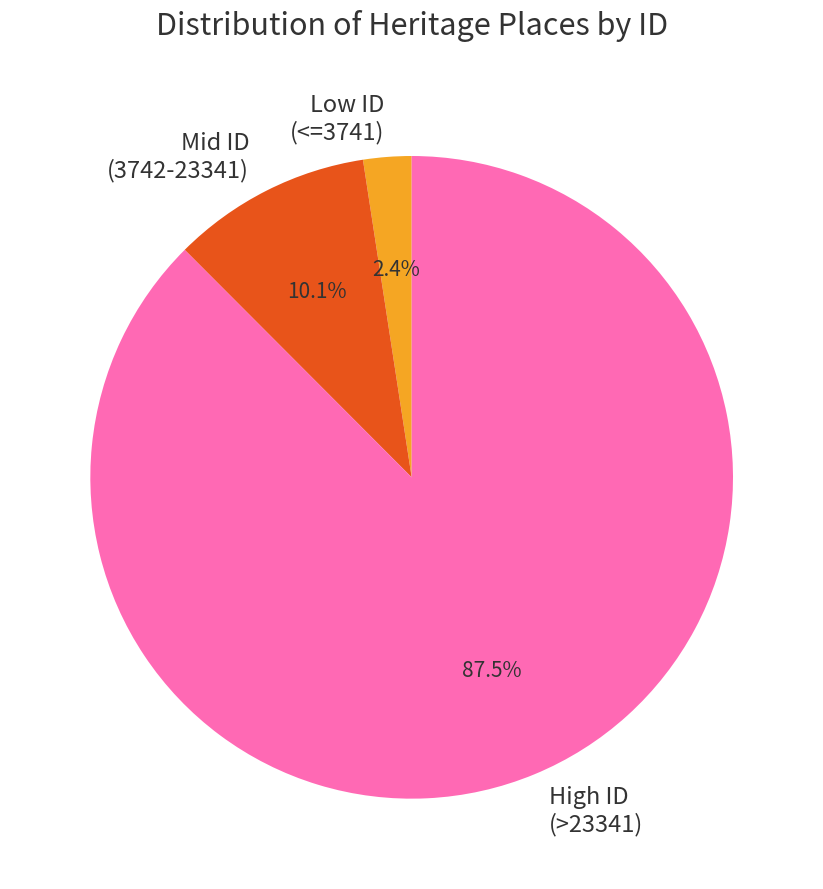

Rank the categories by value from highest to lowest.

High ID (>23341), Mid ID (3742-23341), Low ID (<=3741)